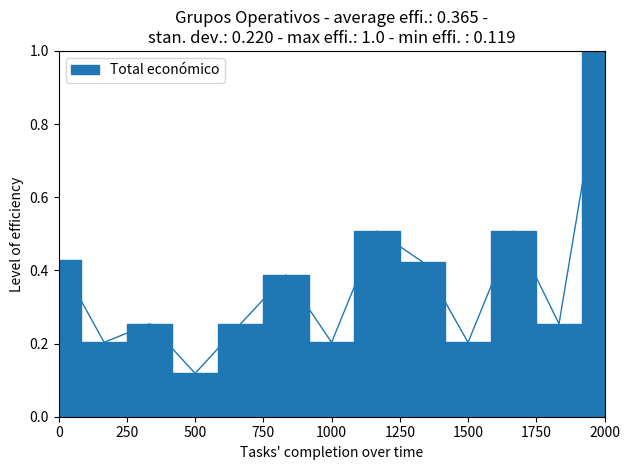

Count the values in the range 0 to 1.

13